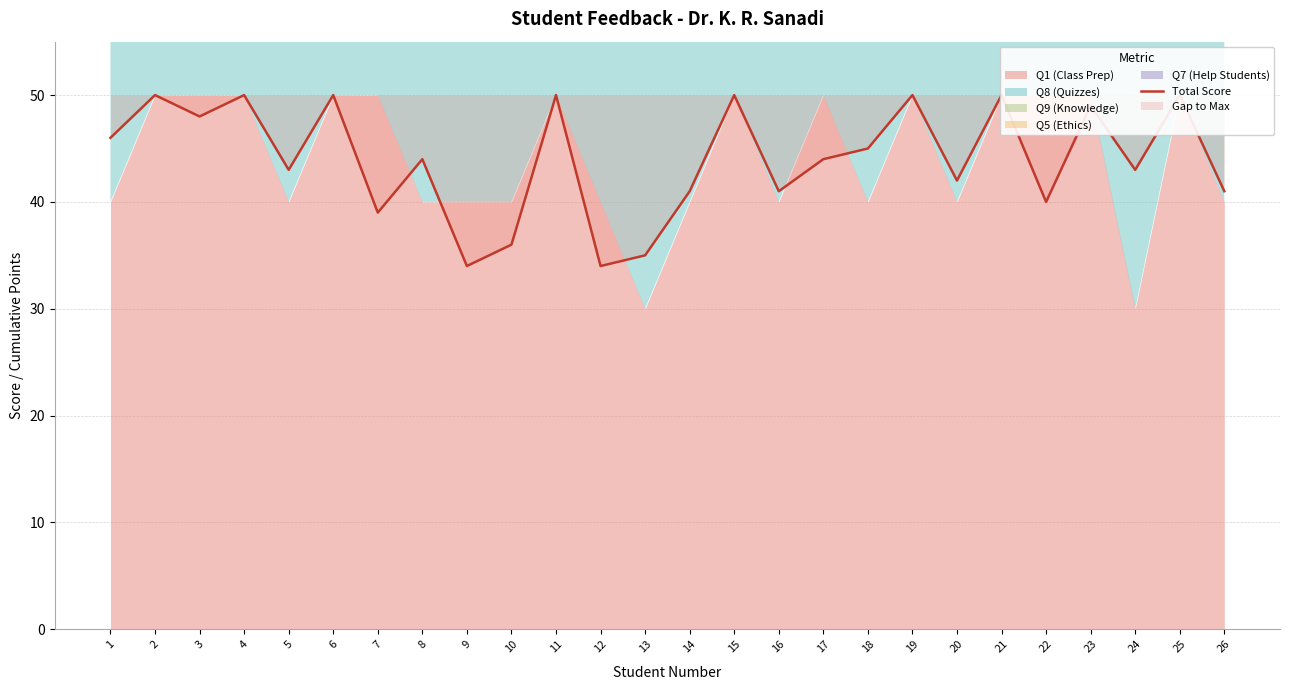

What is the ratio of the value at 4 to the value at 6?

1.0